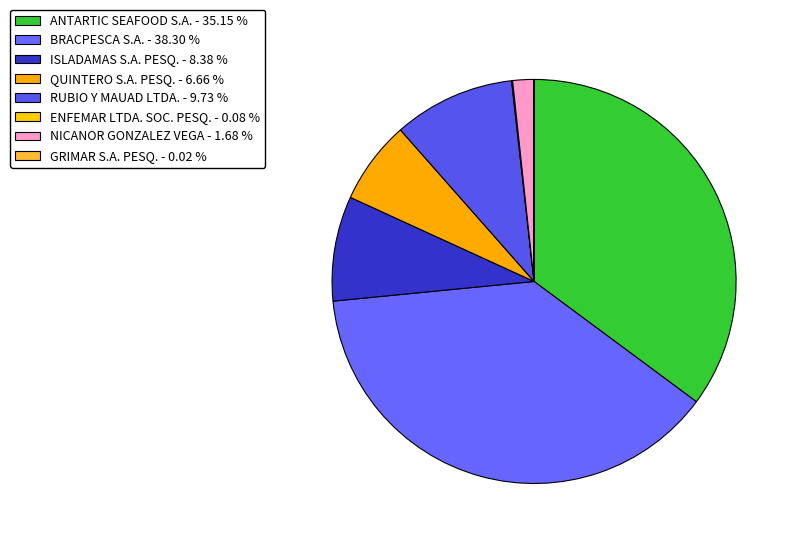

Is there a majority slice in this chart?

No